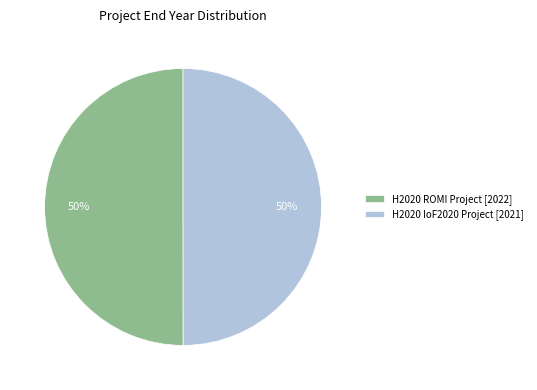

Combined, do H2020 IoF2020 Project [2021] and H2020 ROMI Project [2022] account for over 50%?

Yes